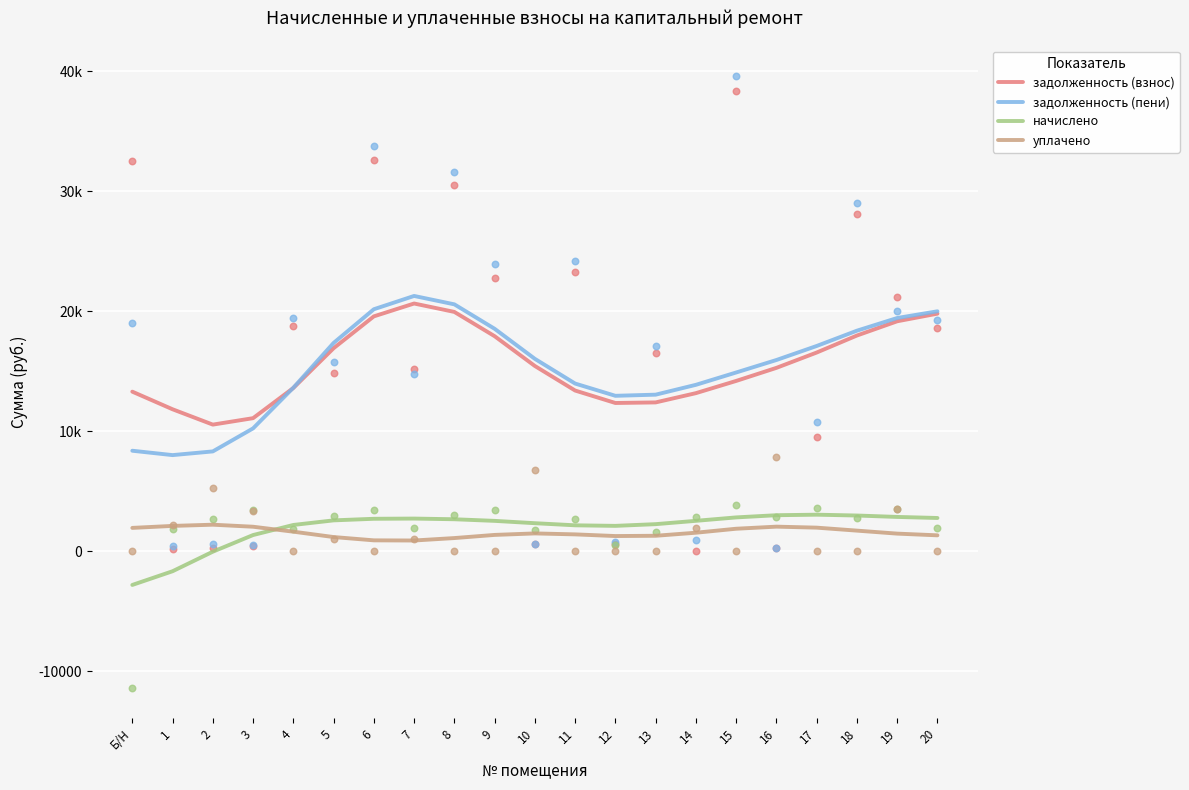

Which series contains the highest Y value?

задолженность (пени)